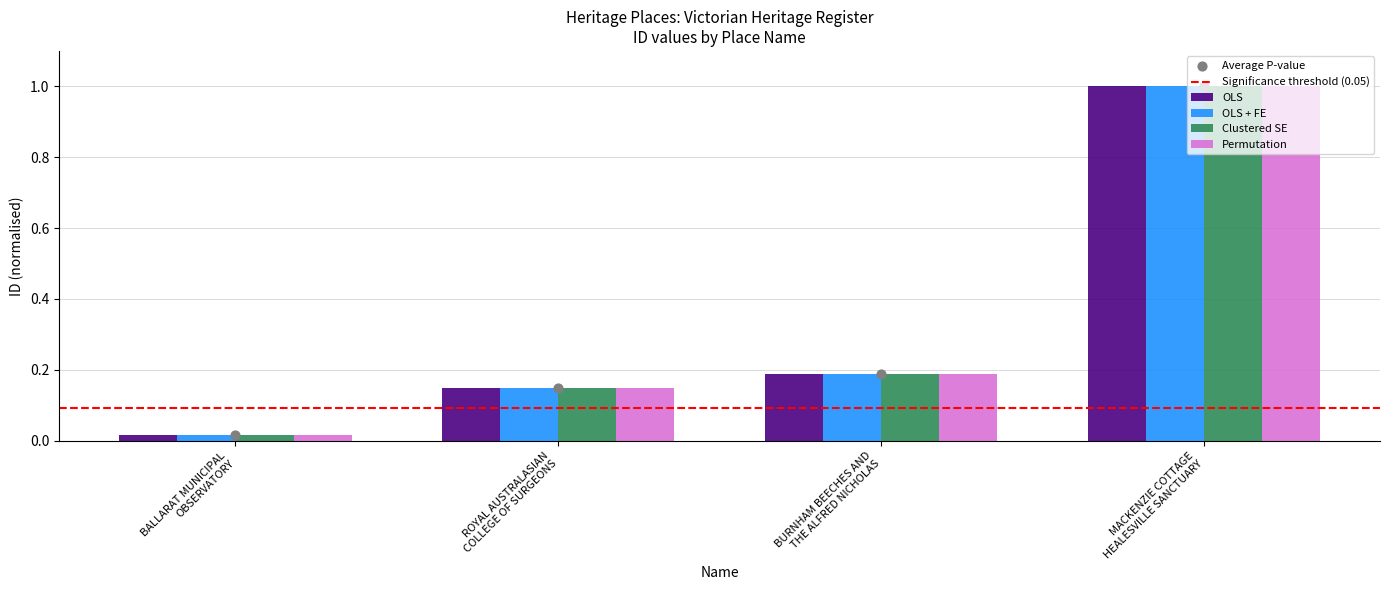

Which series has the widest spread of Y values?

OLS